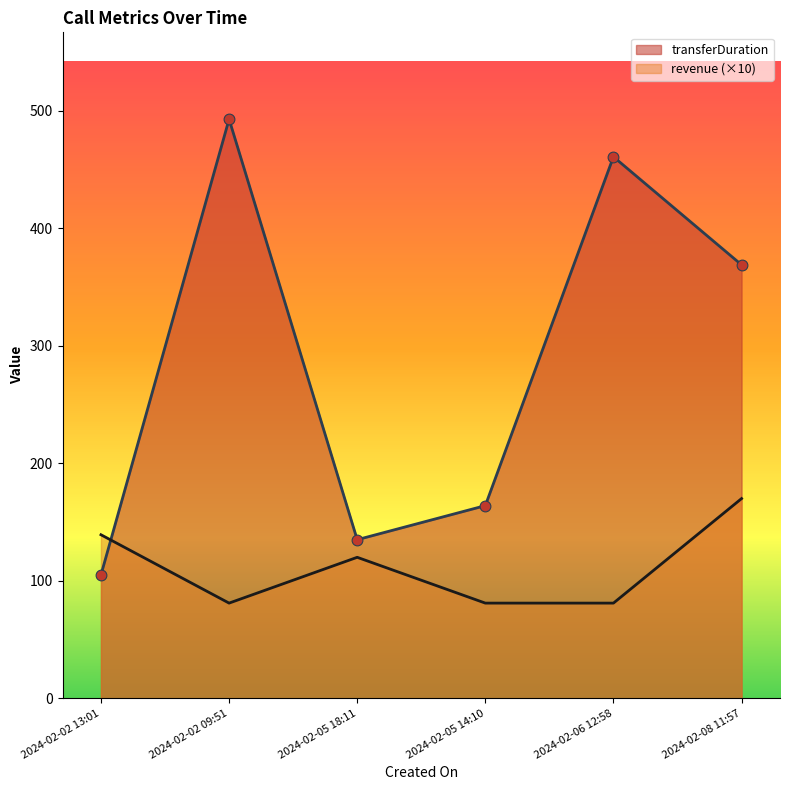

Which series has the largest total across all categories?

transferDuration